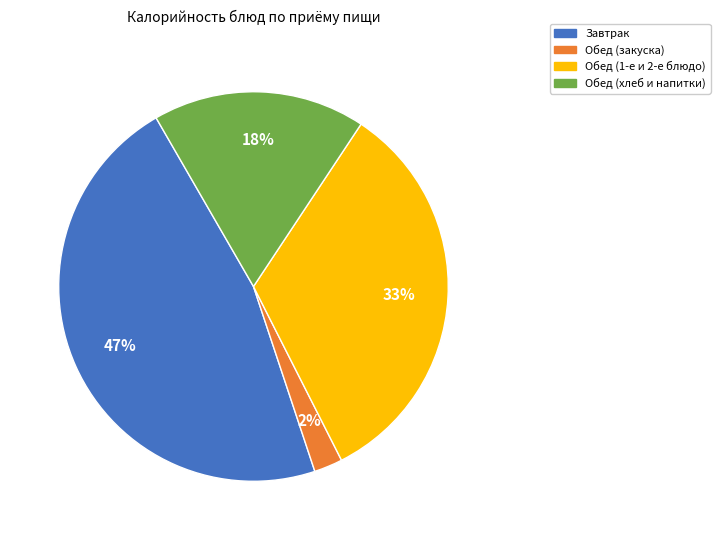

To the nearest percent, what is the average slice percentage?

25%